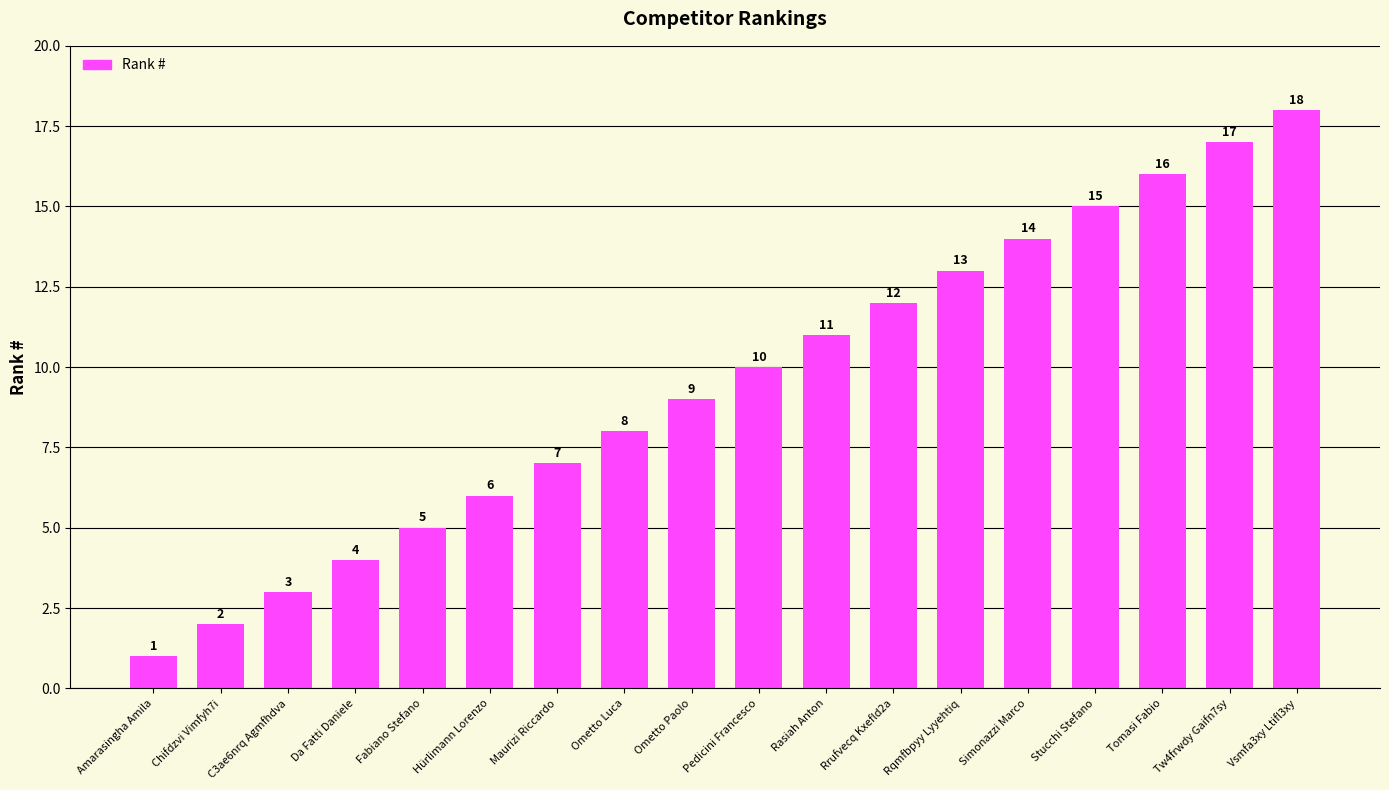

What is the label of the 15th bar from the right?

Da Fatti Daniele